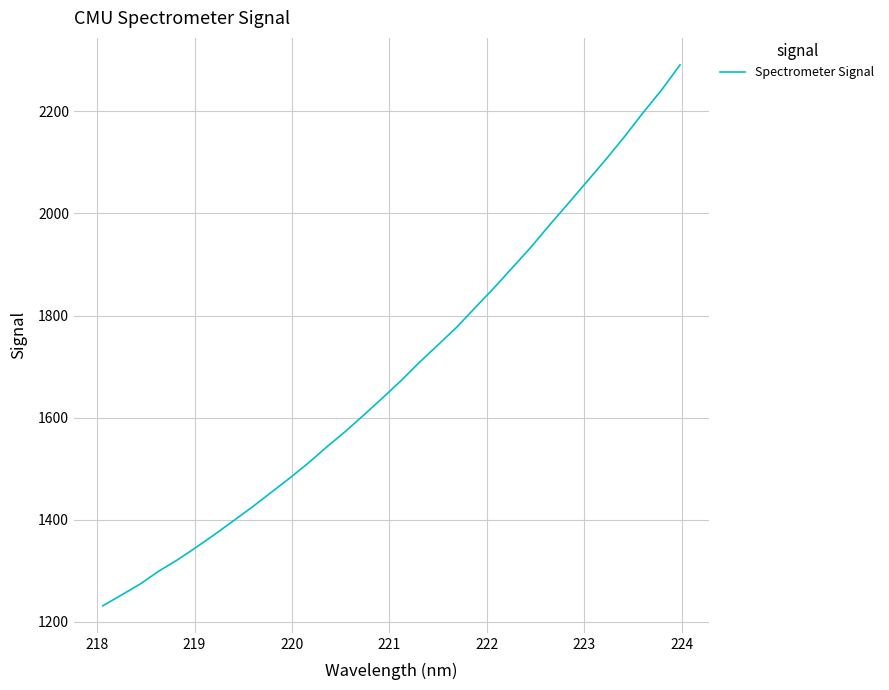

What is the smallest value displayed?

1231.2